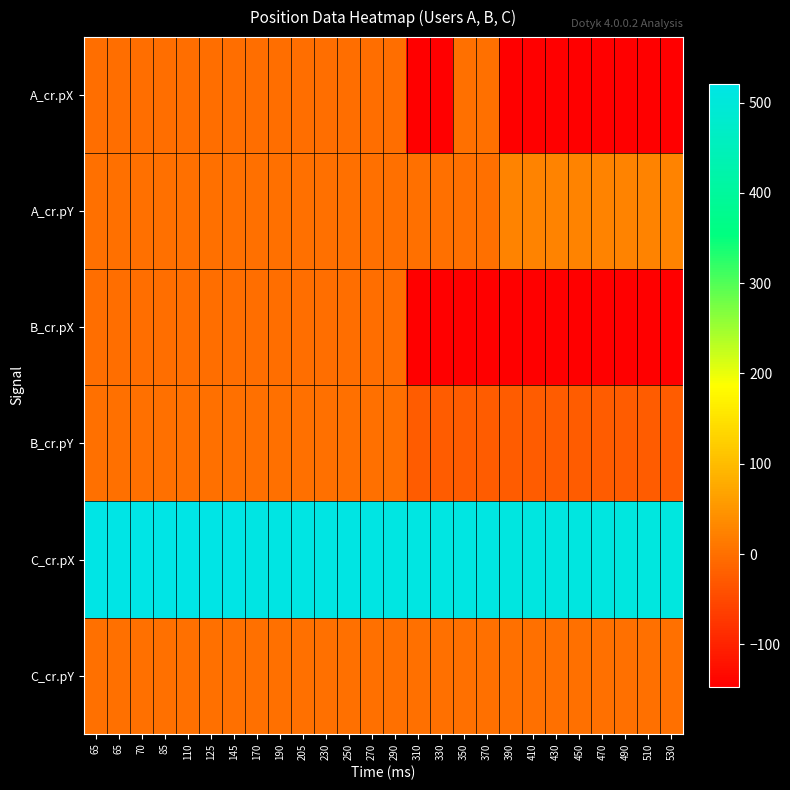

How many categories are shown in the chart?

26